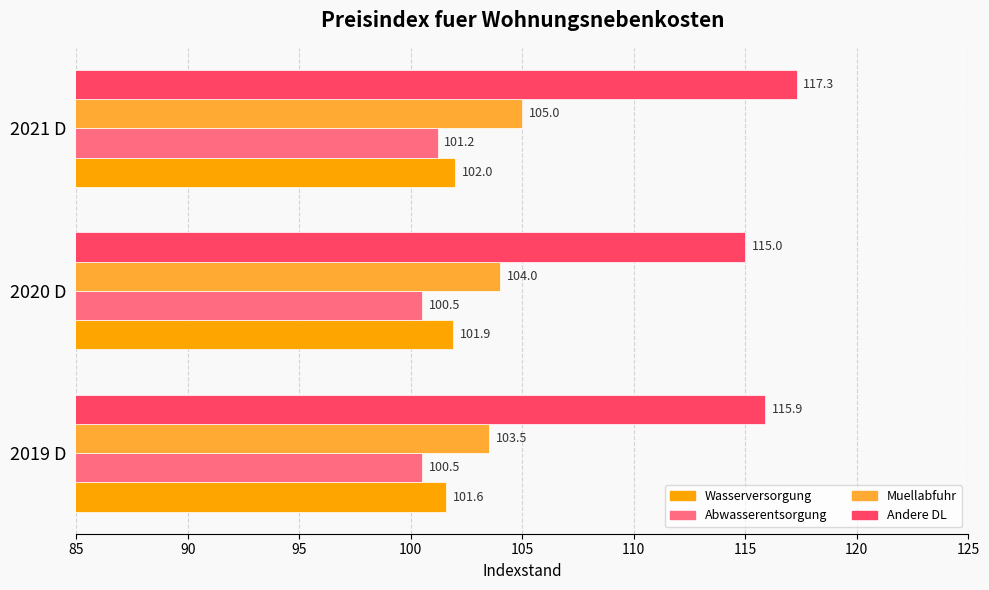

Rank the categories by Andere DL value from lowest to highest.

2020 D, 2019 D, 2021 D